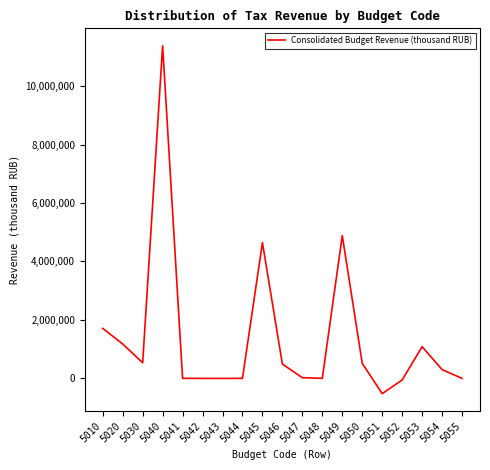

At which label is the value closest to 5427638?

5049